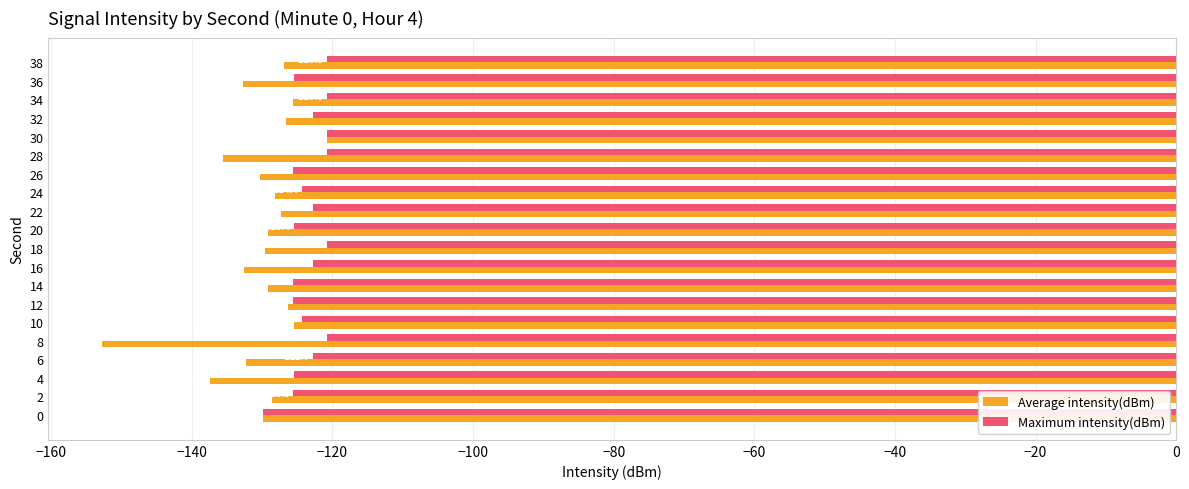

How many distinct data groups are displayed?

2